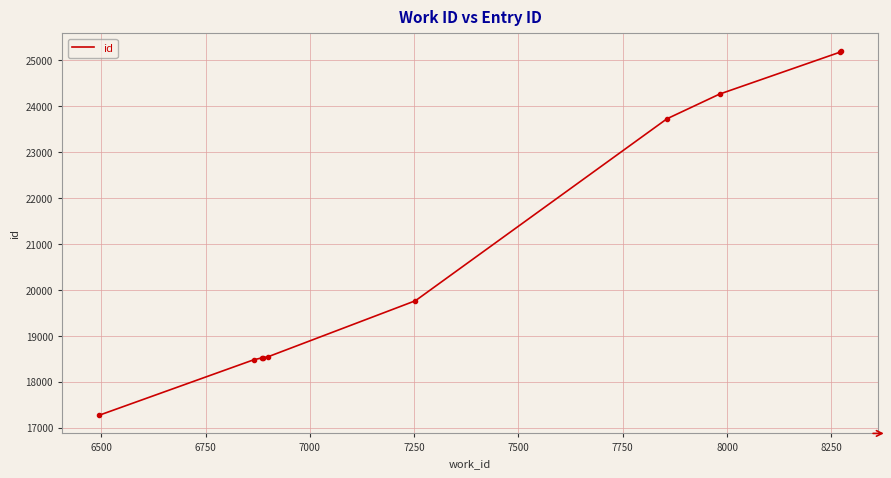

What is the maximum value shown in the chart?

25184